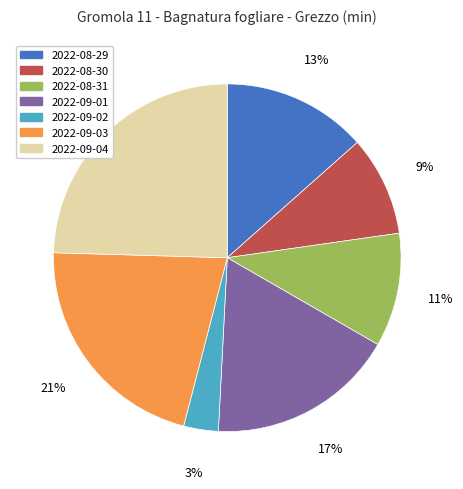

Rank the categories by value from highest to lowest.

2022-09-04, 2022-09-03, 2022-09-01, 2022-08-29, 2022-08-31, 2022-08-30, 2022-09-02